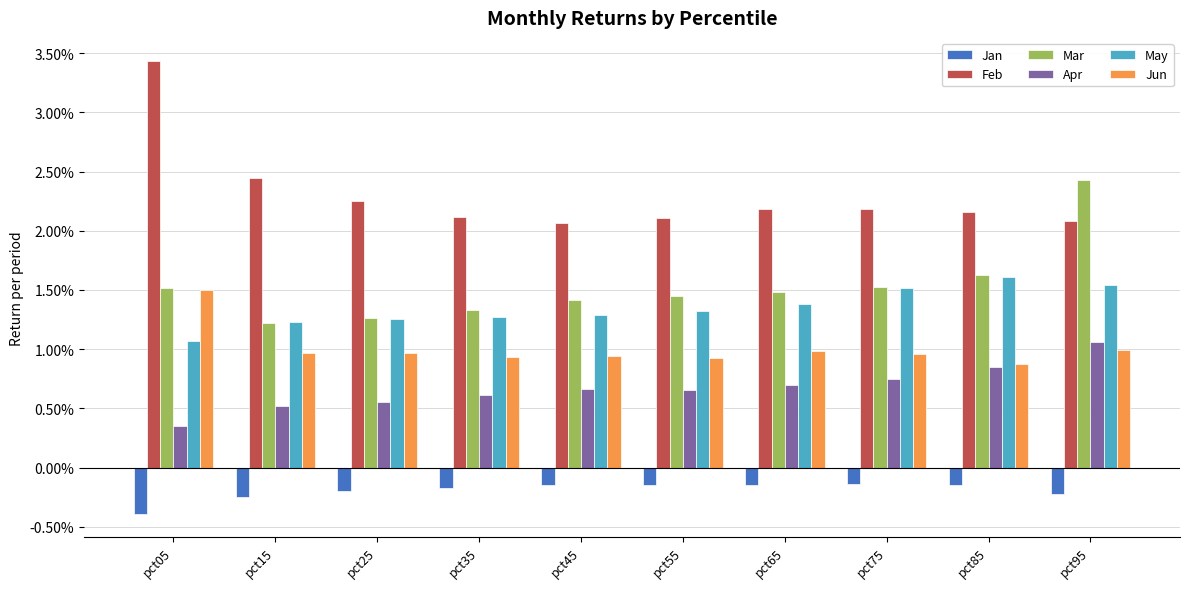

True or false: Apr has a value of 0.5 at pct15.

True